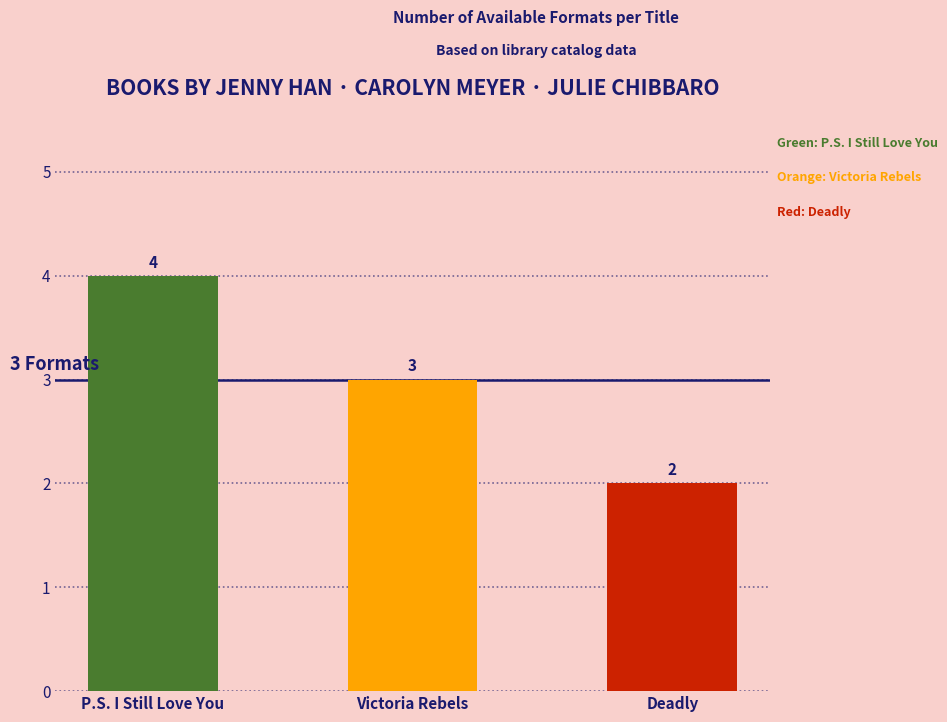

What position from the left is Victoria Rebels?

2